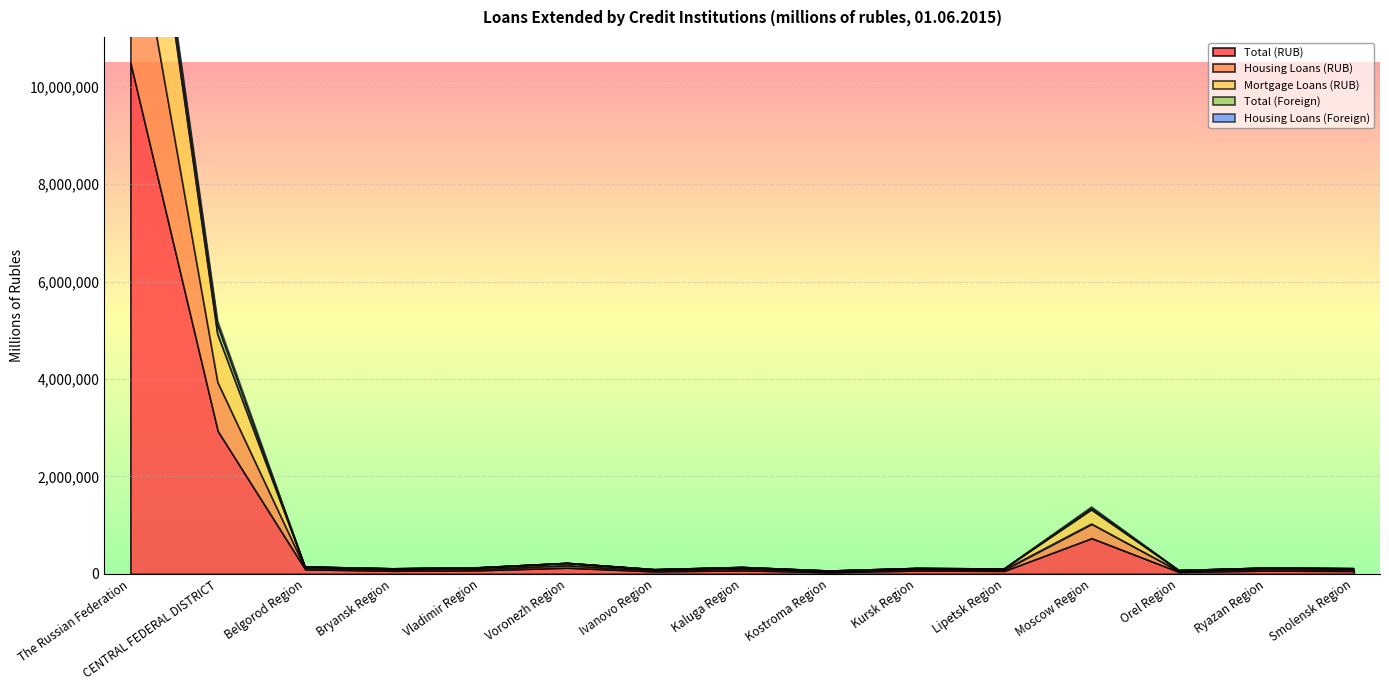

Which series changed the most between Vladimir Region and Kaluga Region?

Mortgage Loans (RUB)